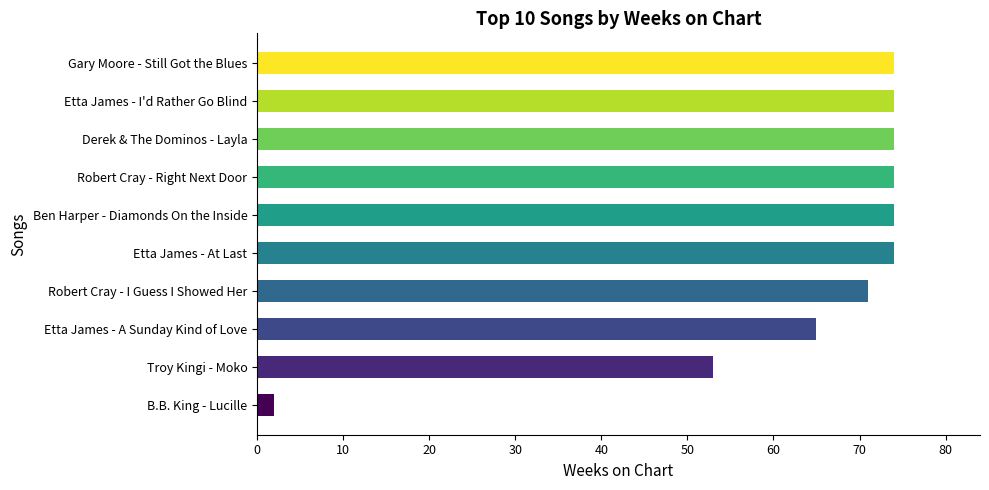

The value at Etta James - A Sunday Kind of Love is 94. True or false?

False